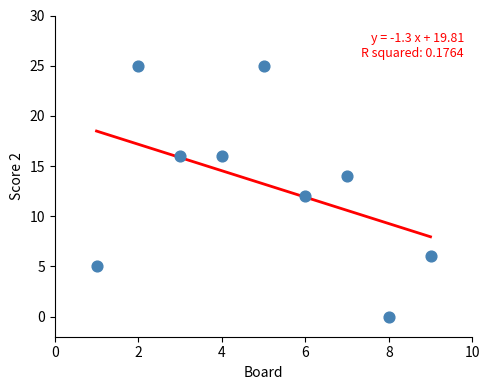

What is the average X value?

5